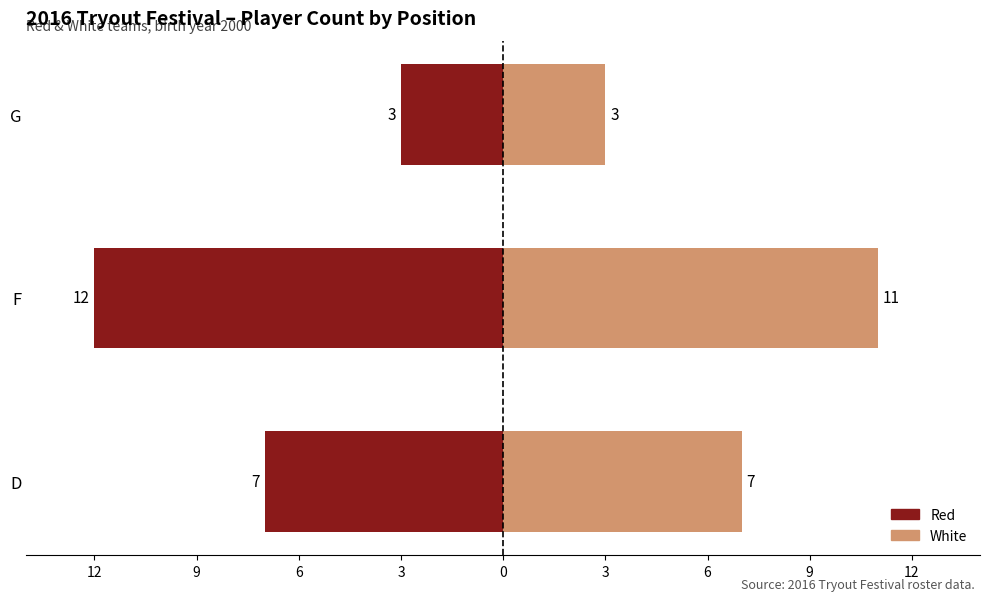

What is the difference between the maximum and minimum values in the Red series?

9